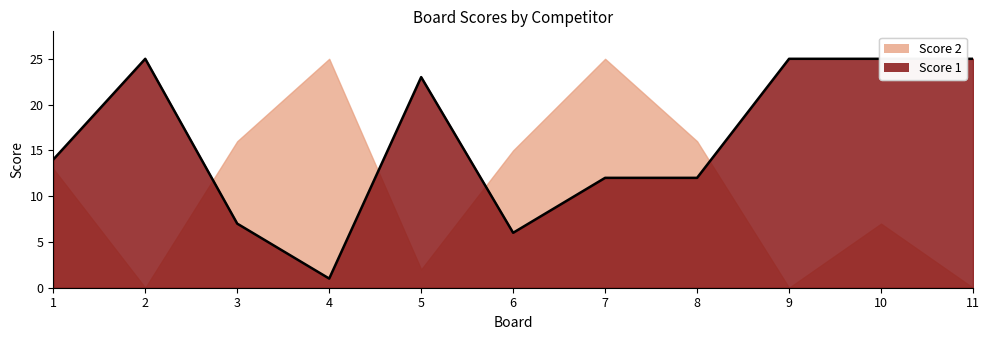

What is the value of the 8th point from the left?

12